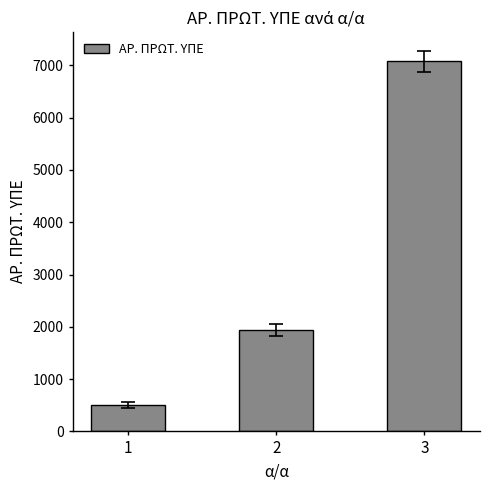

What is the average value?

3173